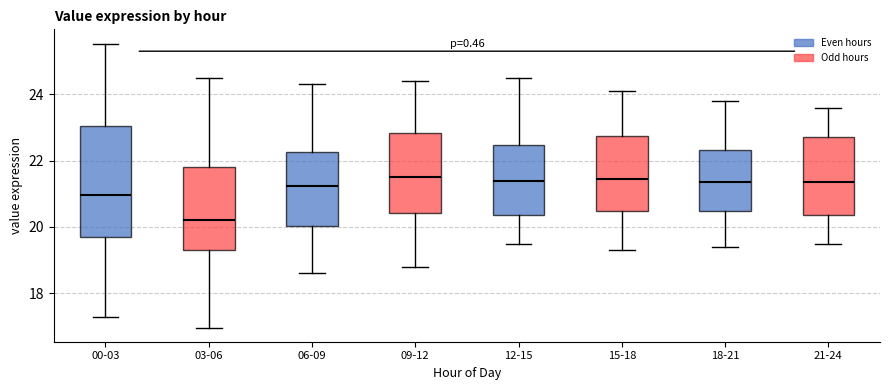

Comparing the boxes themselves (not the whiskers), which one is the tallest?

00-03